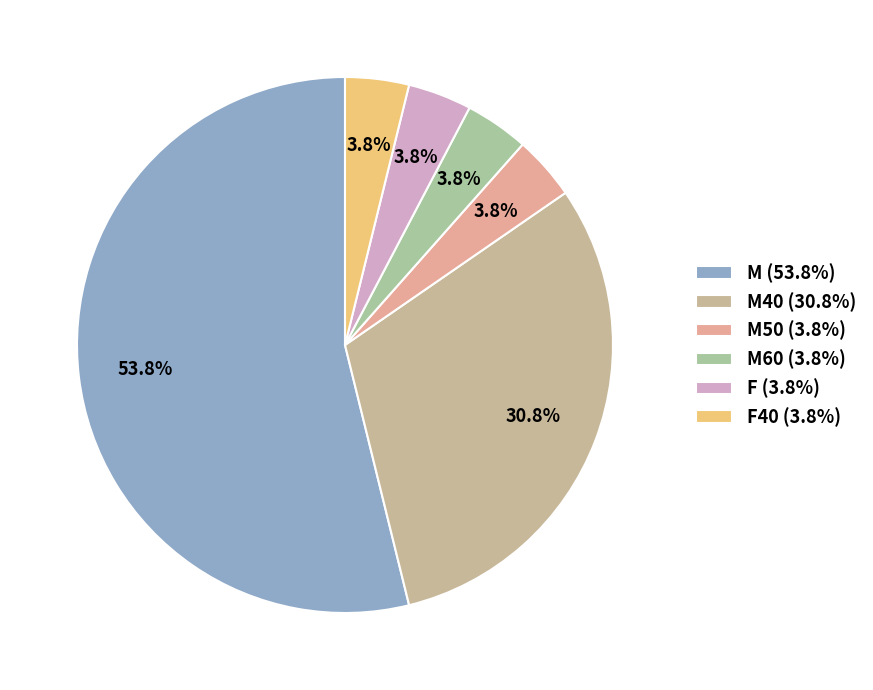

Which category has the biggest portion of the pie?

M (53.8%)